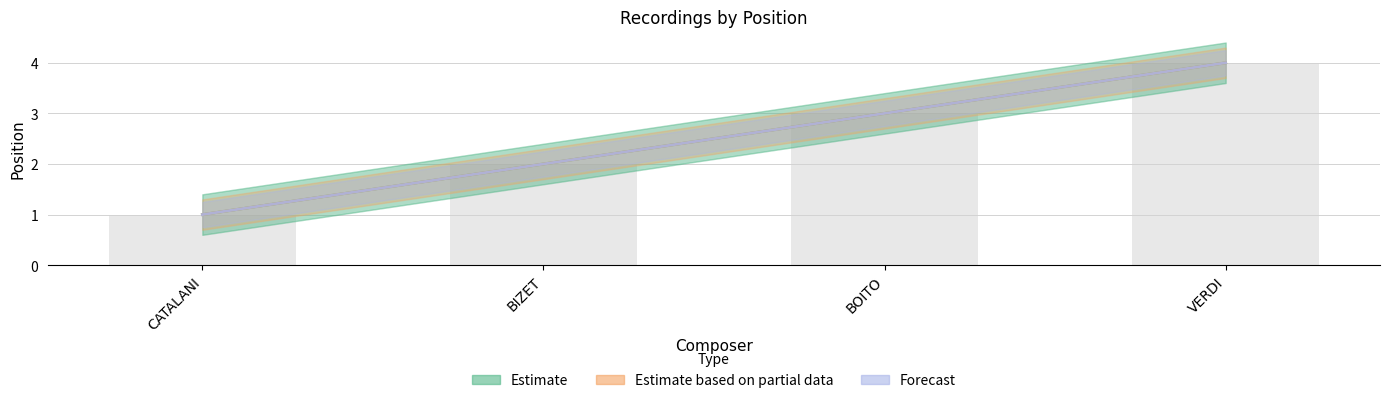

What is the total value across all series at BOITO?

9